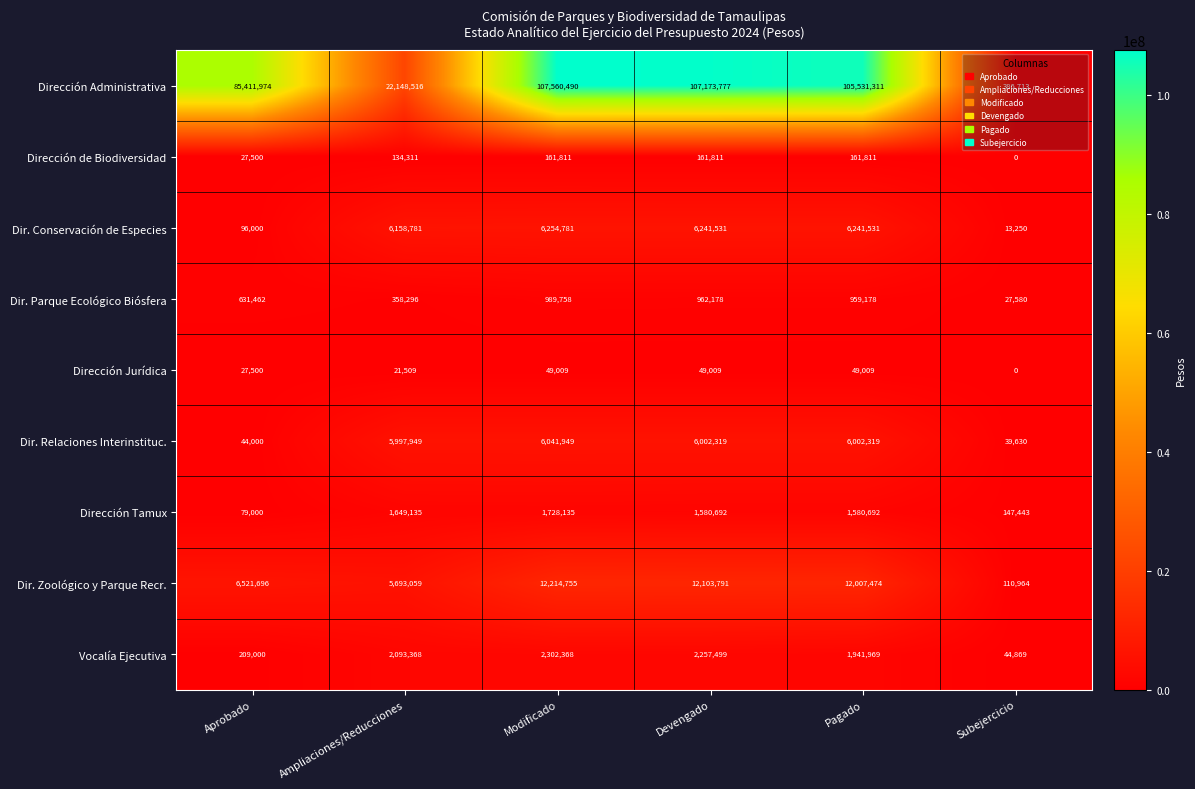

What is the greatest value displayed?

107560490